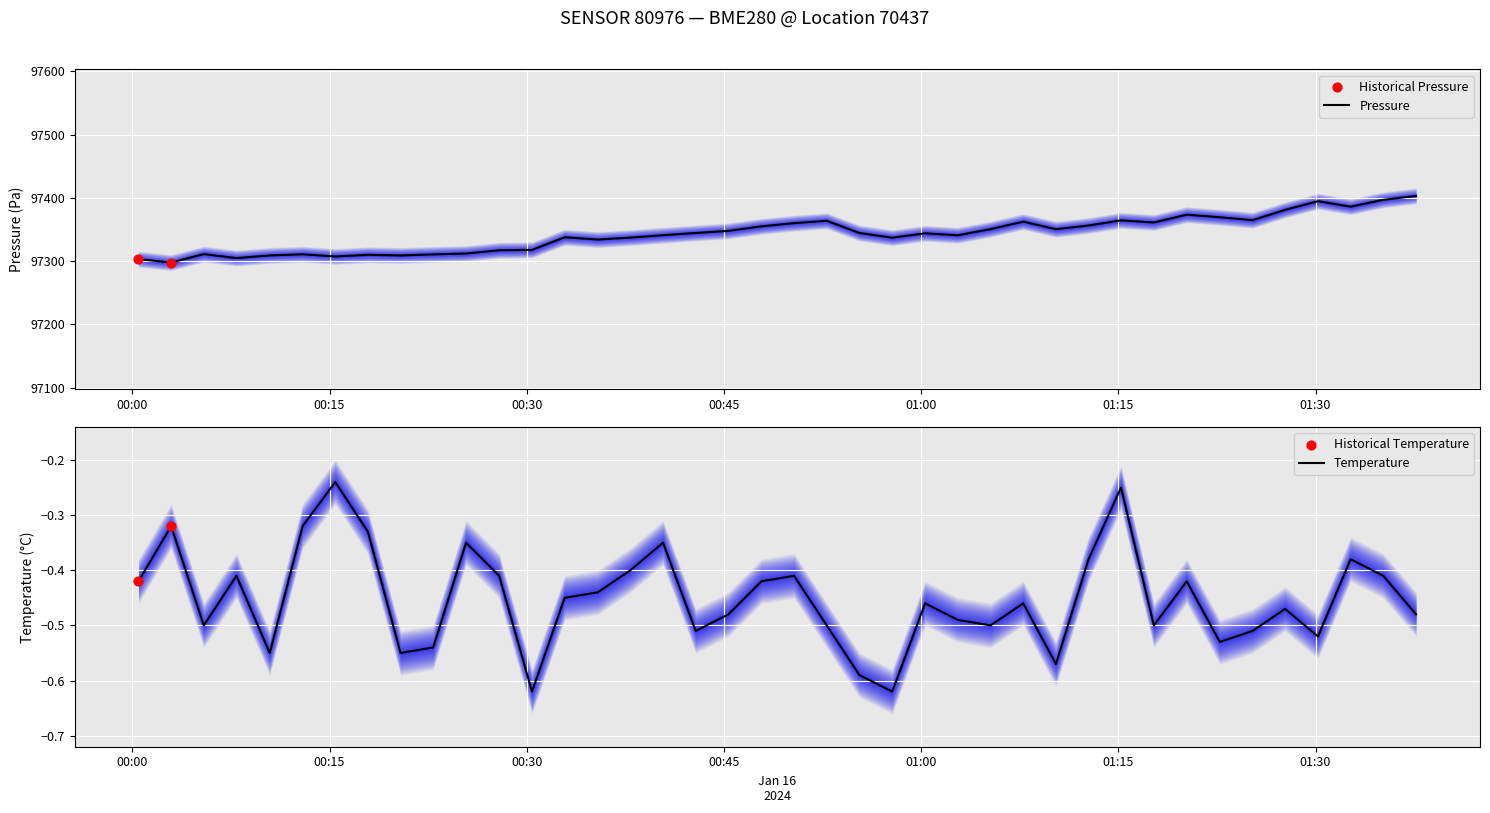

Which series has the largest total across all categories?

pressure